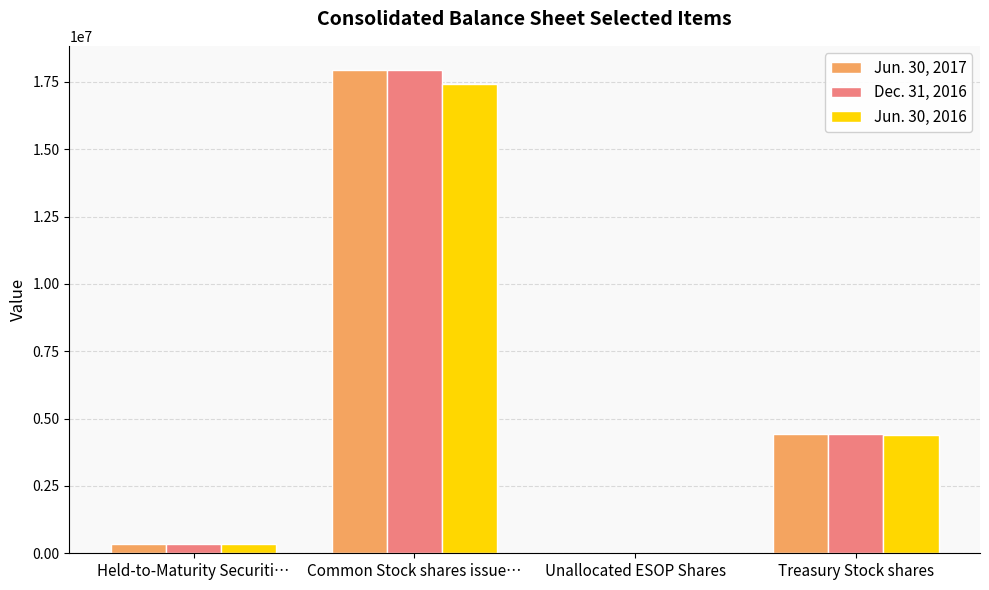

What are all the series names shown in the legend?

Jun. 30, 2017, Dec. 31, 2016, Jun. 30, 2016